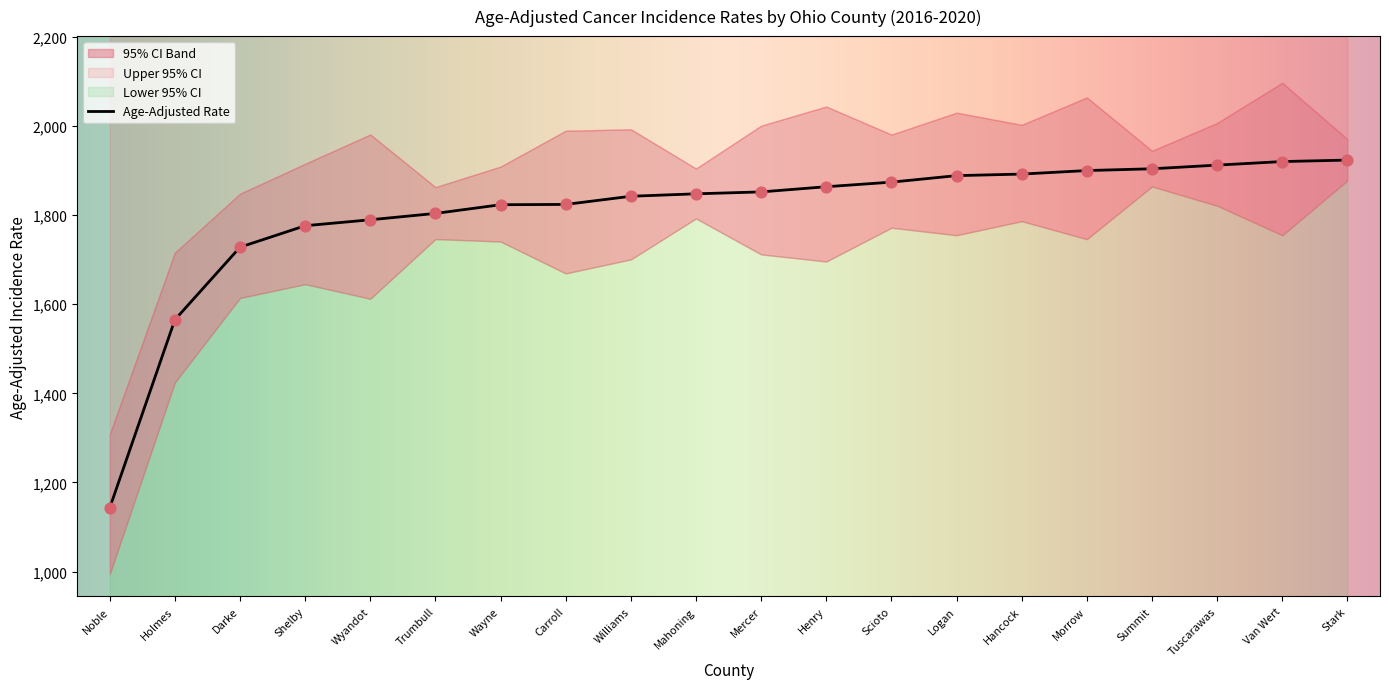

The value of Age-Adjusted Rate at Holmes is 603.6. True or false?

False